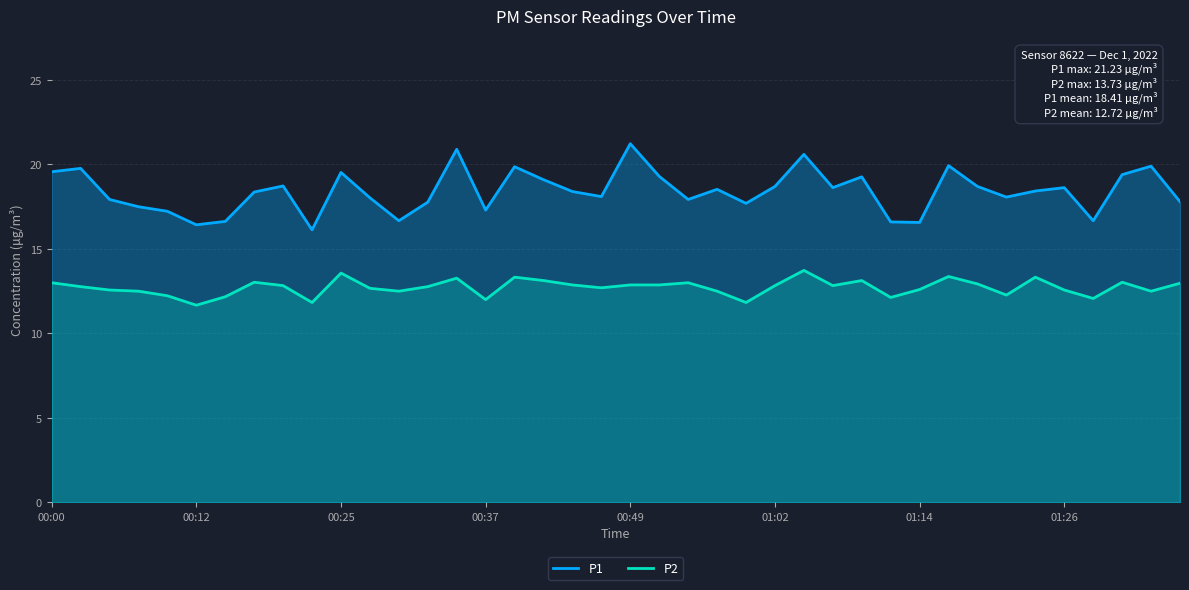

Is it true that P2 equals 7.9 at 00:00?

False